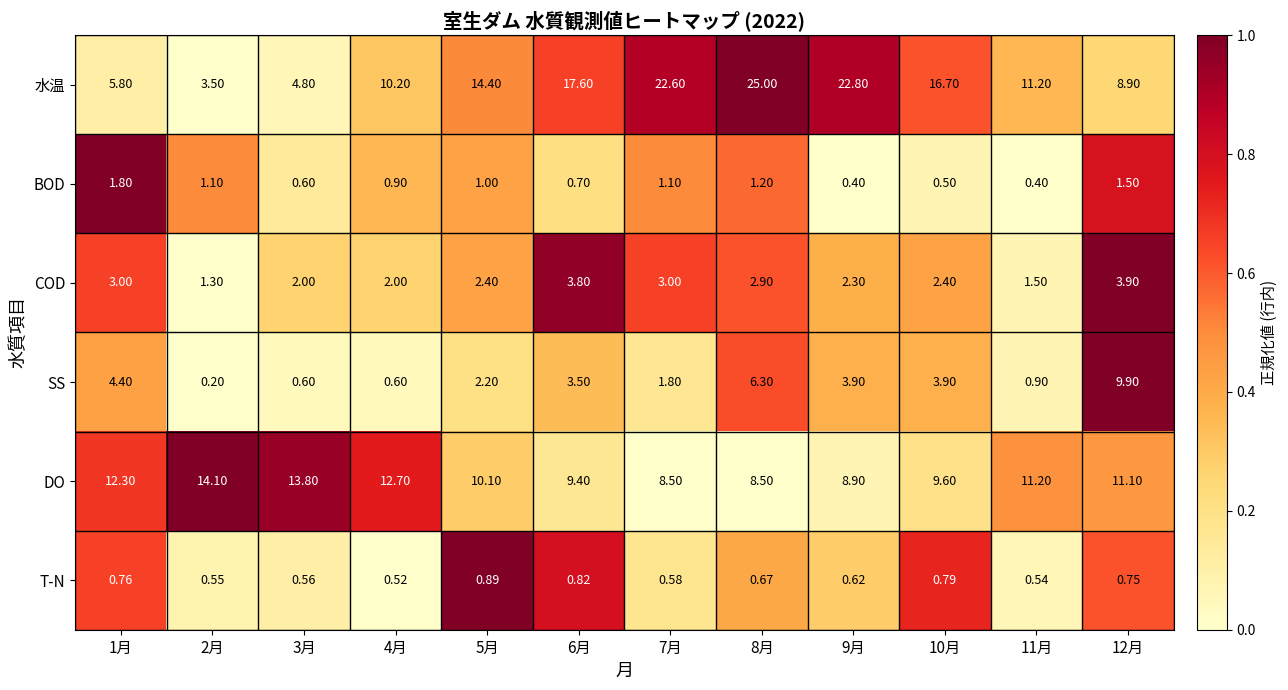

Rank the series by their maximum value, from lowest to highest.

T-N, BOD, COD, SS, DO, 水温